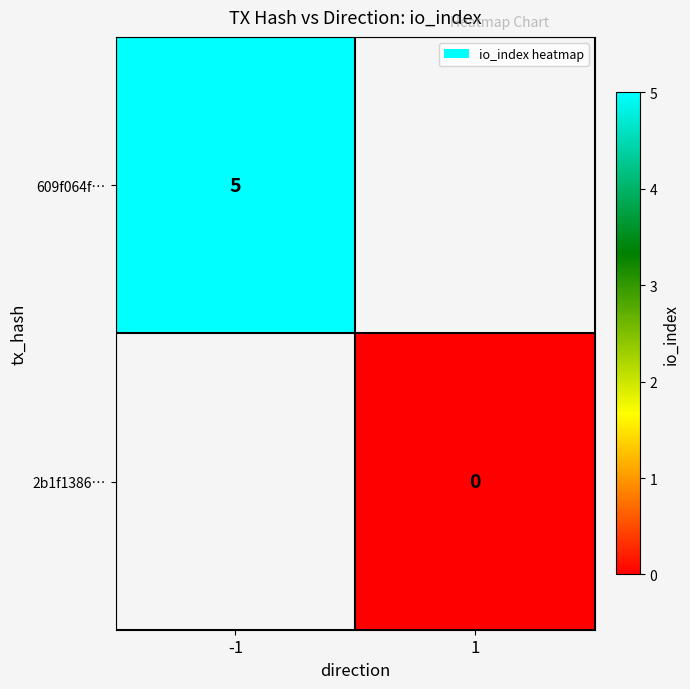

Is it true that 609f064f… equals 5 at -1?

True